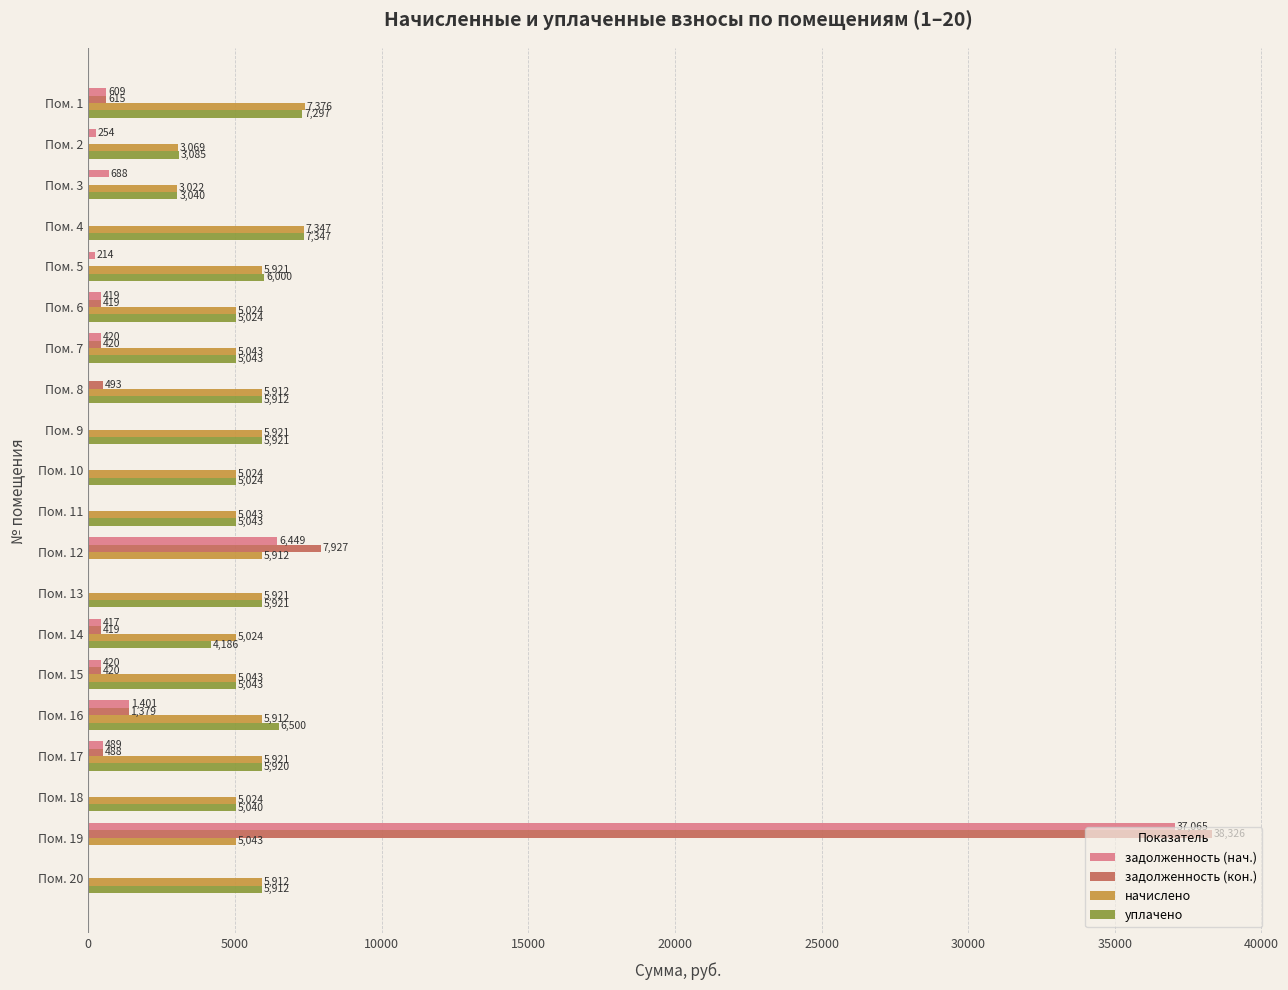

Between Пом. 7 and Пом. 12, which series saw the biggest shift?

задолженность (кон.)